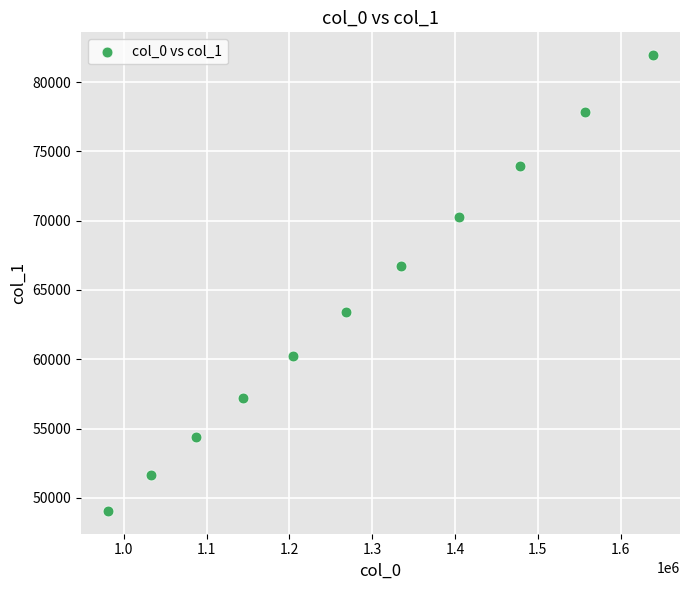

What is the range of Y values (max minus min)?

32879.8